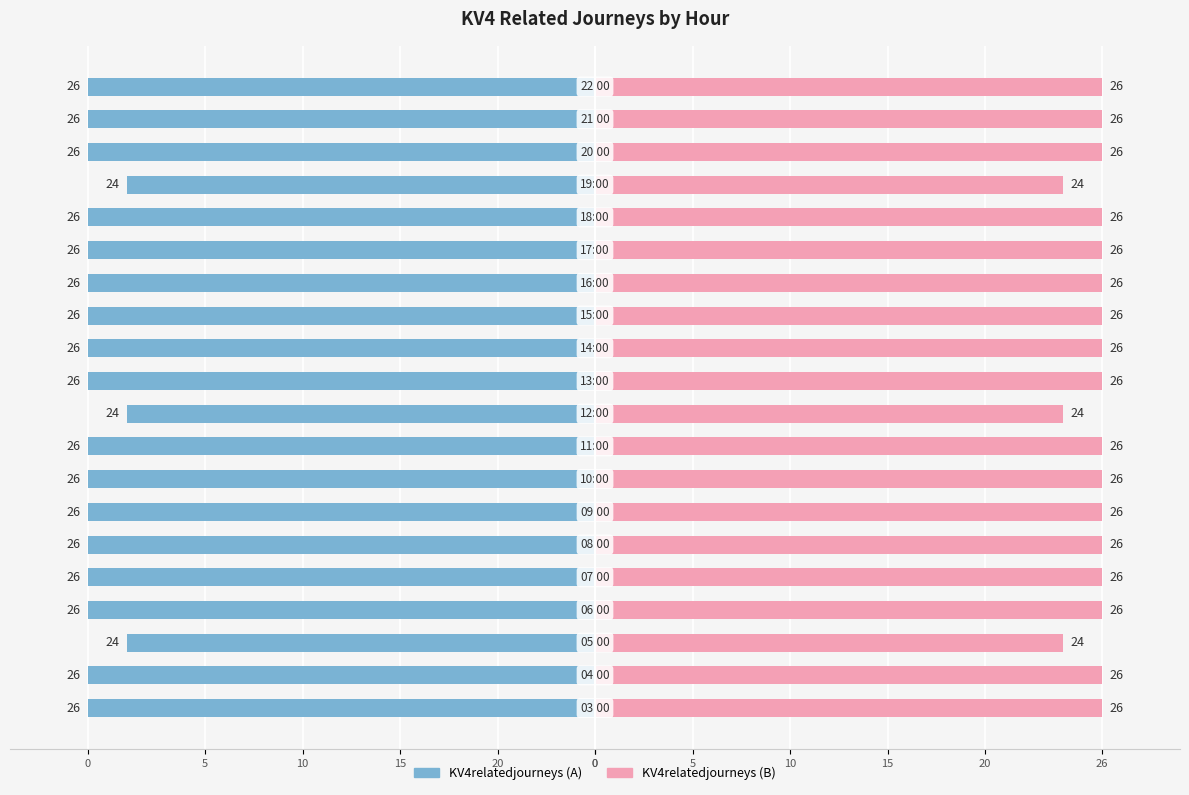

How many distinct data groups are displayed?

2